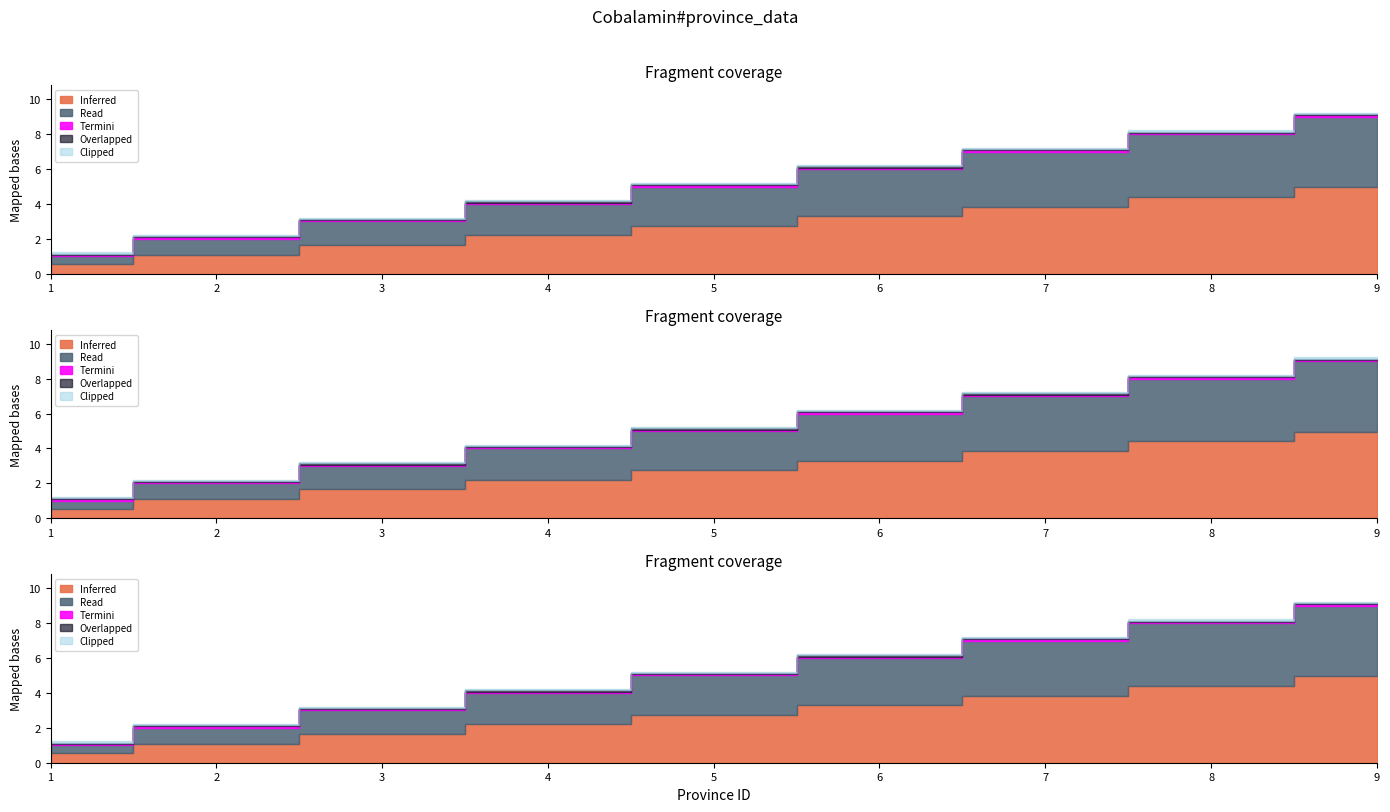

True or false: the data has more than 0 interior local peaks.

False